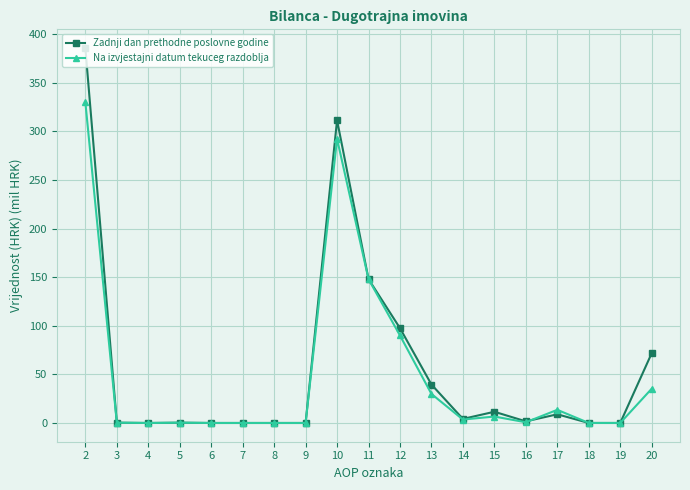

The Zadnji dan prethodne poslovne godine series shows 8.9 at 17. True or false?

True